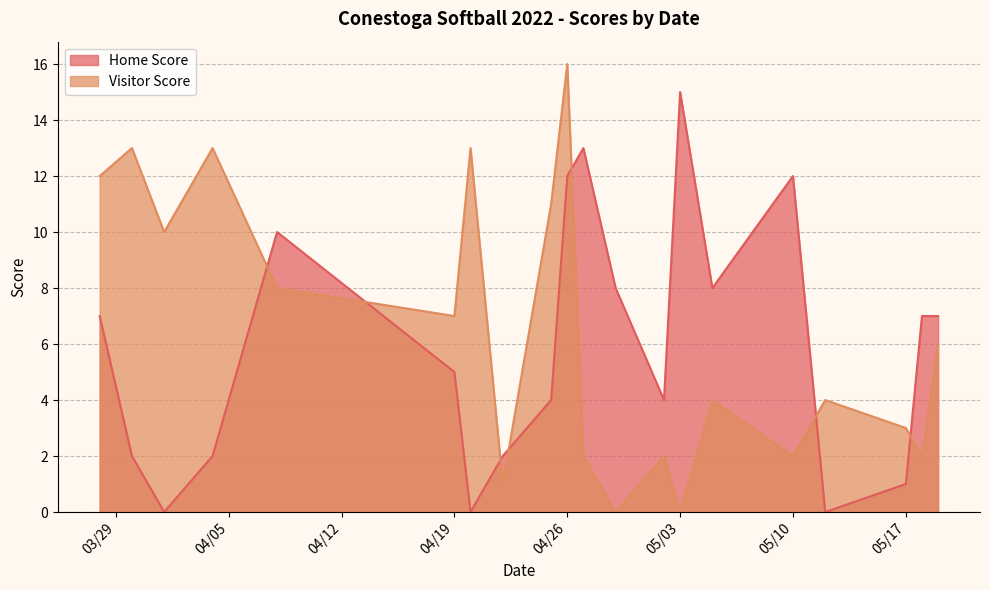

Which series has the widest spread of values?

Visitor Score